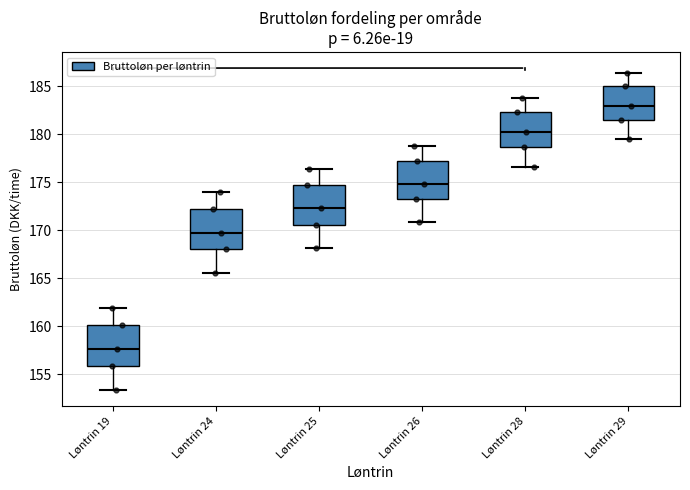

Which box has the lowest median line?

Løntrin 19